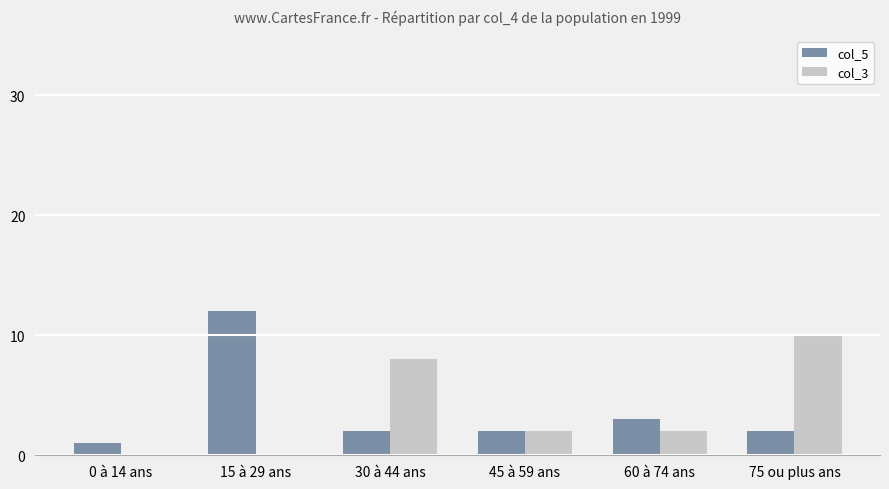

Which label corresponds to the largest value in the chart?

15 à 29 ans